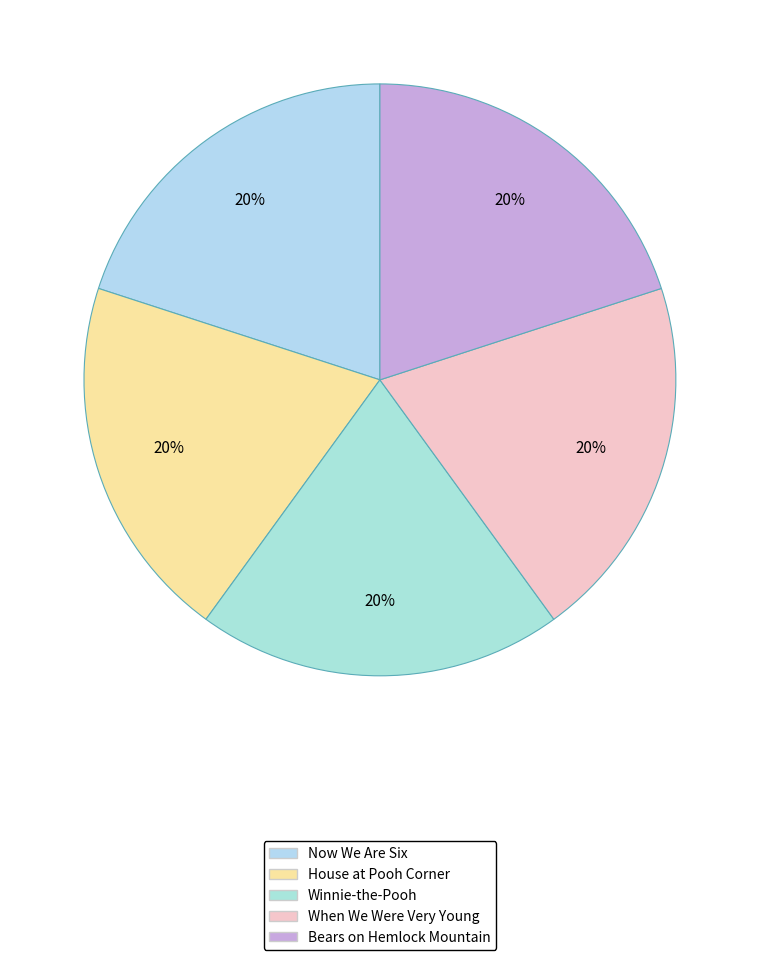

How many segments does this pie chart have?

5